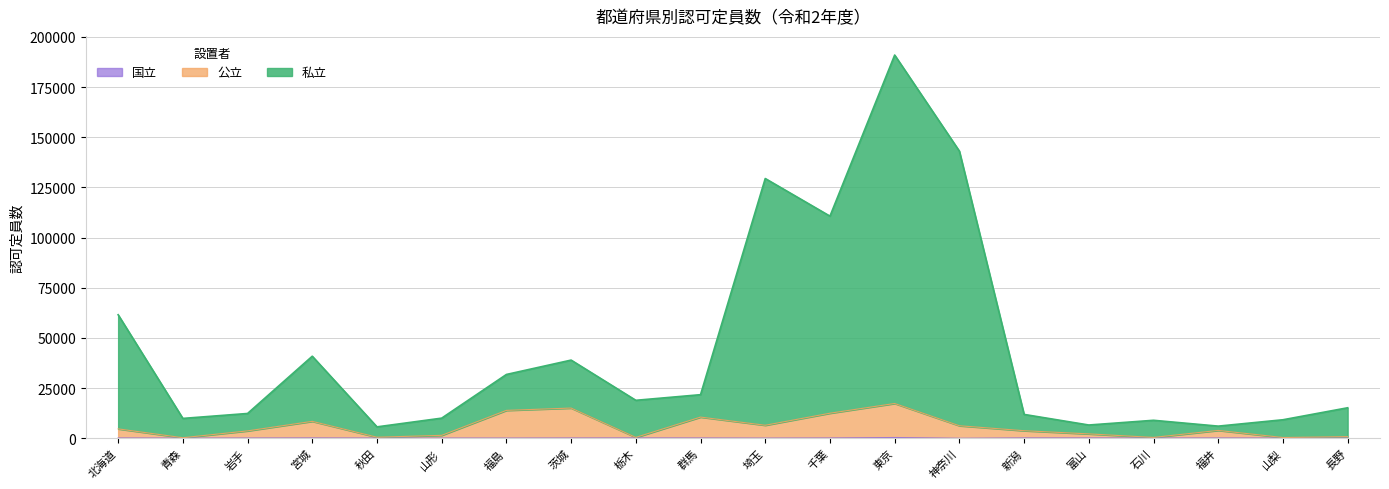

What is the sum of the 国立 values at 福井 and 新潟?

302